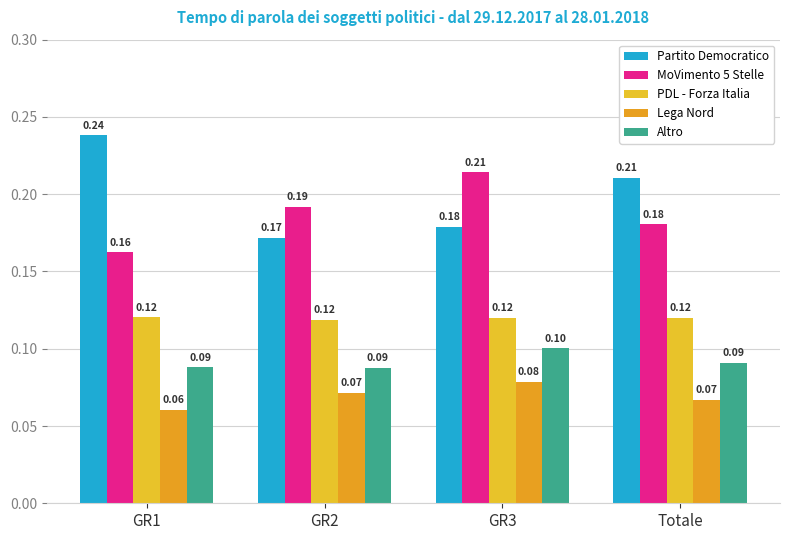

How many distinct data groups are displayed?

5